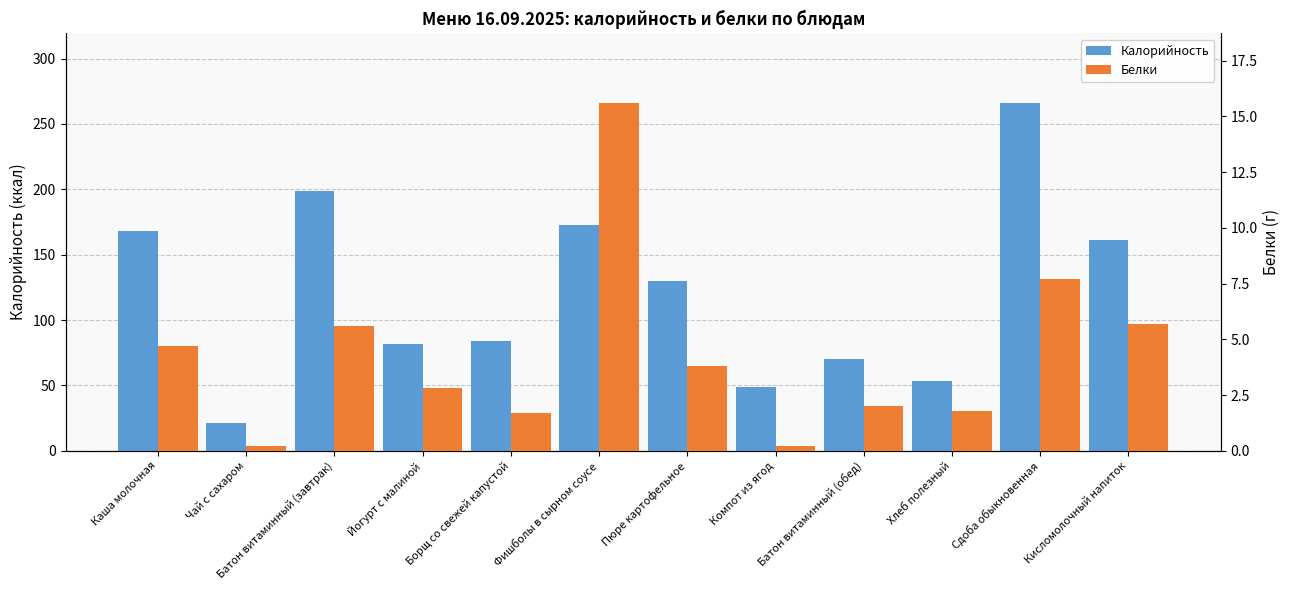

Which series has the widest spread of values?

Калорийность